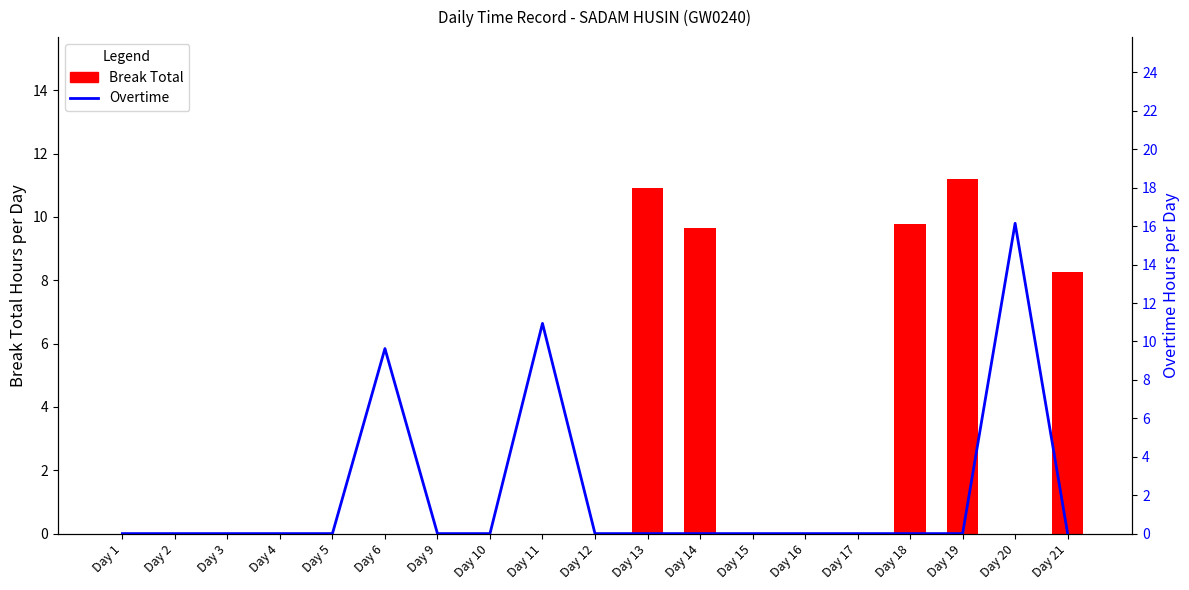

Reading left to right, transcribe all the data shown in this chart.

Break Total: 0.0	0.0	0.0	0.0	0.0	0.0	0.0	0.0	0.0	0.0	10.9	9.7	0.0	0.0	0.0	9.8	11.2	0.0	8.3
Overtime: 0.0	0.0	0.0	0.0	0.0	9.6	0.0	0.0	10.9	0.0	0.0	0.0	0.0	0.0	0.0	0.0	0.0	16.1	0.0